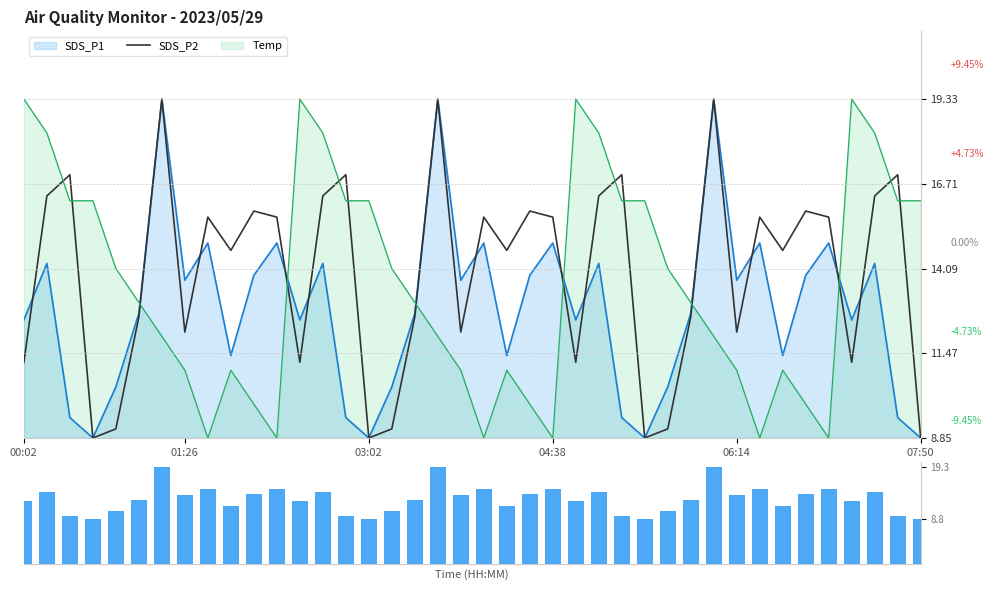

The SDS_P1 raw series shows 10.4 at 28. True or false?

True